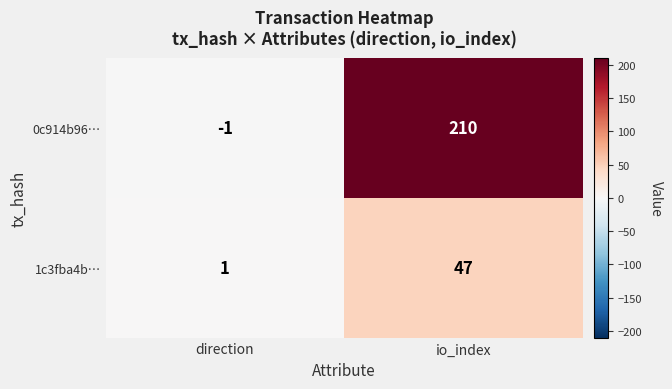

Count the number of categories in the chart.

2